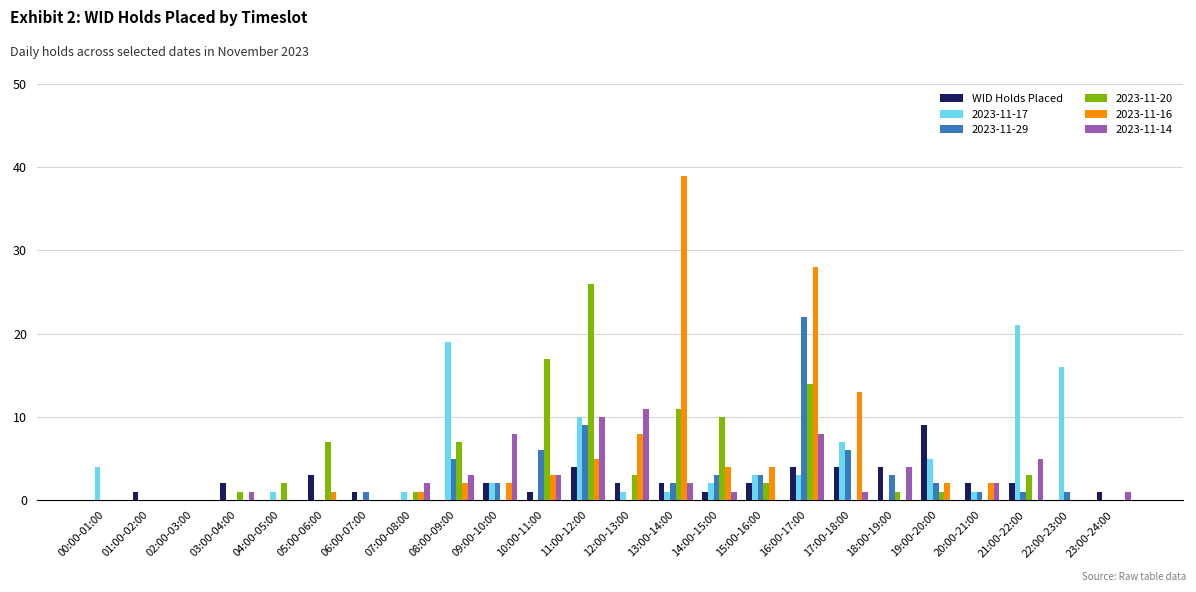

The value of WID Holds Placed at 14:00-15:00 is 1. True or false?

True